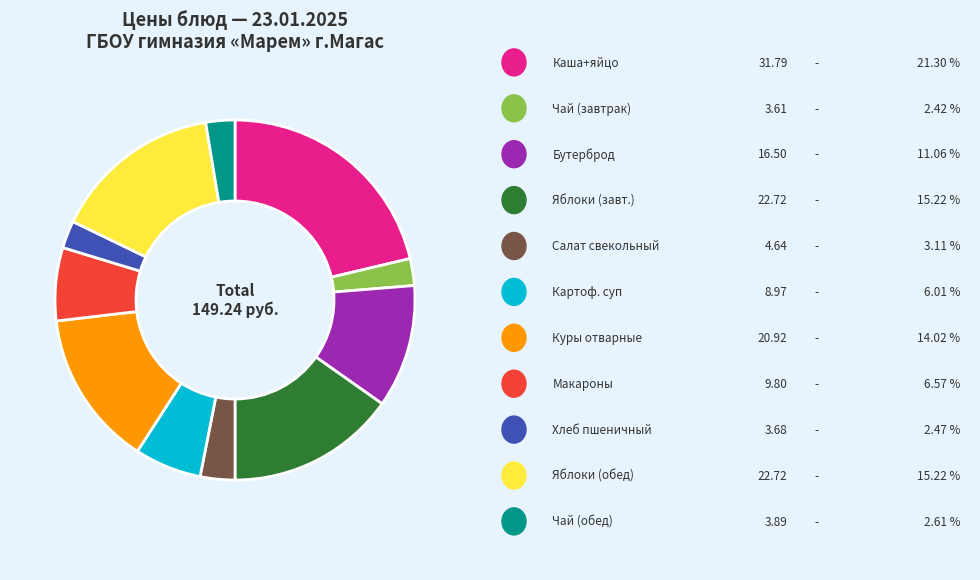

Is there a majority slice in this chart?

No